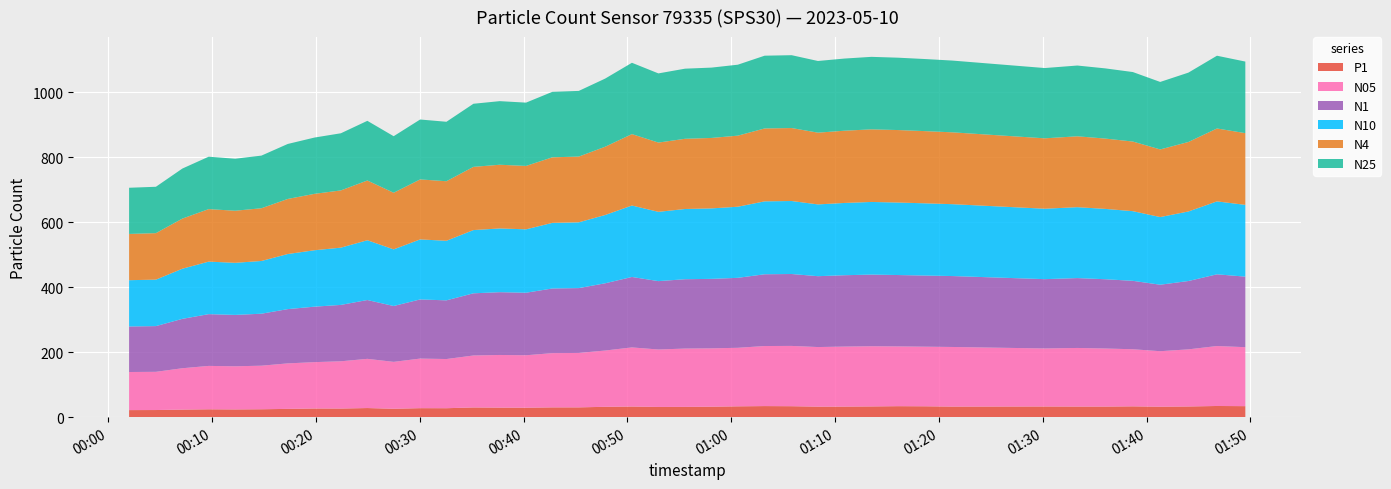

Reading left to right, list all the values displayed in this chart.

N05: 0=117.3	1=117.7	2=127.4	3=133.6	4=132.8	5=134.2	6=140.1	7=142.7	8=145.5	9=151.5	10=144.4	11=152.7	12=151.4	13=160.0	14=162.2	15=161.6	16=167.0	17=167.6	18=173.3	19=182.0	20=176.9	21=179.6	22=179.6	23=180.3	24=184.9	25=185.7	26=183.5	27=184.8	28=185.3	29=184.0	30=183.5	31=183.6	32=178.7	33=180.4	34=178.8	35=175.8	36=170.9	37=175.9	38=184.6	39=181.6
N1: 0=140.2	1=140.7	2=152.0	3=159.3	4=158.2	5=160.0	6=167.1	7=170.8	8=173.6	9=181.1	10=172.0	11=182.1	12=180.7	13=191.4	14=193.3	15=192.5	16=199.1	17=199.7	18=207.0	19=216.9	20=210.5	21=213.5	22=213.9	23=215.4	24=220.9	25=221.4	26=218.2	27=219.7	28=220.6	29=219.7	30=219.0	31=218.4	32=213.4	33=215.1	34=213.3	35=210.6	36=204.7	37=210.4	38=220.8	39=217.2
N10: 0=142.5	1=143.1	2=154.4	3=161.7	4=160.4	5=162.4	6=169.7	7=173.8	8=176.3	9=184.1	10=174.4	11=184.8	12=183.4	13=194.7	14=196.2	15=195.3	16=202.0	17=202.6	18=210.3	19=220.0	20=213.3	21=216.2	22=217.0	23=219.0	24=224.5	25=224.8	26=221.0	27=222.5	28=223.7	29=223.3	30=222.4	31=221.3	32=216.9	33=218.3	34=216.6	35=214.5	36=208.3	37=214.1	38=224.6	39=220.9
N25: 0=142.2	1=142.8	2=154.1	3=161.4	4=160.1	5=162.1	6=169.3	7=173.3	8=175.9	9=183.7	10=174.1	11=184.5	12=183.1	13=194.3	14=195.8	15=194.9	16=201.6	17=202.2	18=209.8	19=219.6	20=213.0	21=215.9	22=216.6	23=218.5	24=224.0	25=224.3	26=220.7	27=222.2	28=223.2	29=222.8	30=221.9	31=220.9	32=216.4	33=217.9	34=216.2	35=213.9	36=207.8	37=213.6	38=224.0	39=220.4
N4: 0=142.4	1=143.1	2=154.3	3=161.7	4=160.4	5=162.3	6=169.6	7=173.7	8=176.2	9=184.0	10=174.3	11=184.7	12=183.3	13=194.6	14=196.1	15=195.2	16=201.9	17=202.5	18=210.2	19=219.9	20=213.3	21=216.2	22=216.9	23=218.8	24=224.4	25=224.7	26=220.9	27=222.4	28=223.5	29=223.2	30=222.3	31=221.2	32=216.8	33=218.2	34=216.5	35=214.4	36=208.2	37=214.0	38=224.4	39=220.8
P1: 0=21.7	1=21.9	2=23.3	3=24.2	4=23.8	5=24.4	6=25.5	7=26.7	8=26.6	9=28.1	10=25.9	11=27.7	12=27.6	13=29.9	14=29.3	15=29.1	16=30.1	17=30.1	18=31.9	19=32.7	20=31.4	21=31.6	22=32.3	23=33.3	24=34.1	25=33.7	26=32.4	27=32.5	28=33.0	29=33.8	30=33.5	31=32.6	32=32.9	33=32.7	34=32.6	35=33.3	36=32.2	37=32.9	38=34.4	39=33.9